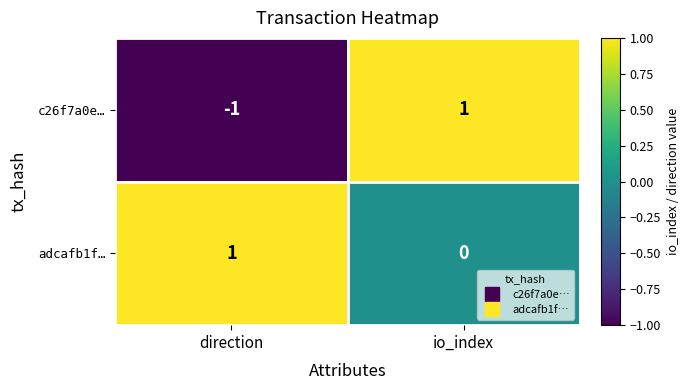

Reading right to left, extract all data points from this chart.

c26f7a0e…: io_index=1	direction=-1
adcafb1f…: io_index=0	direction=1